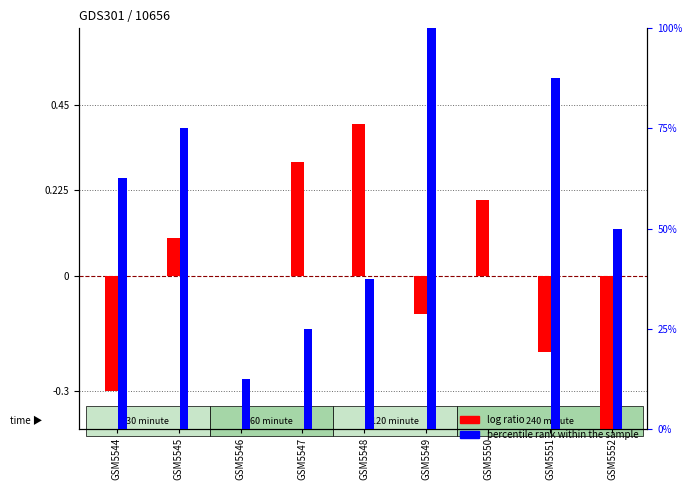

At which label is log ratio closest to 0?

GSM5546